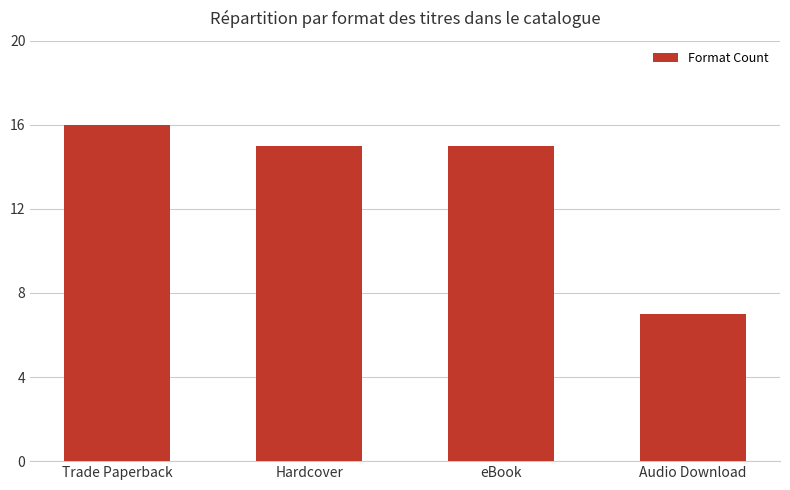

What is the minimum value shown in the chart?

7